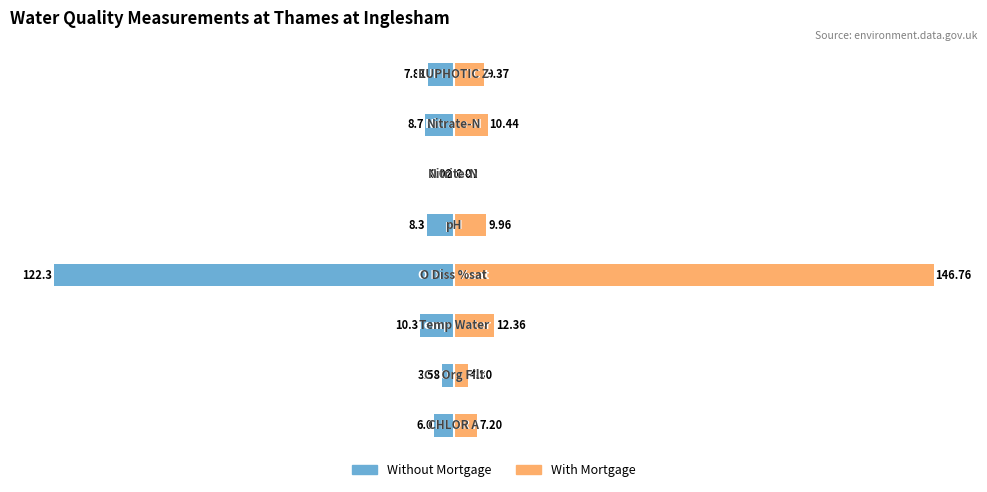

The Without Mortgage series shows -1.8 at 0. True or false?

False